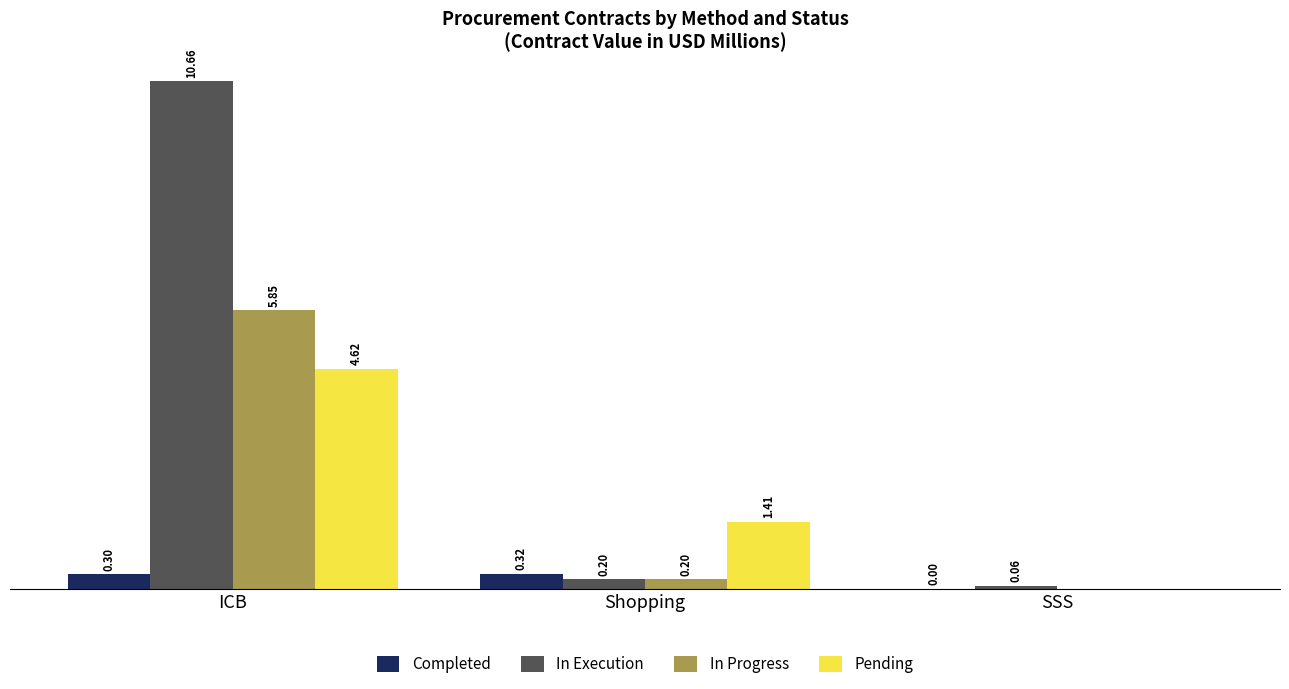

Are the bars horizontal?

No